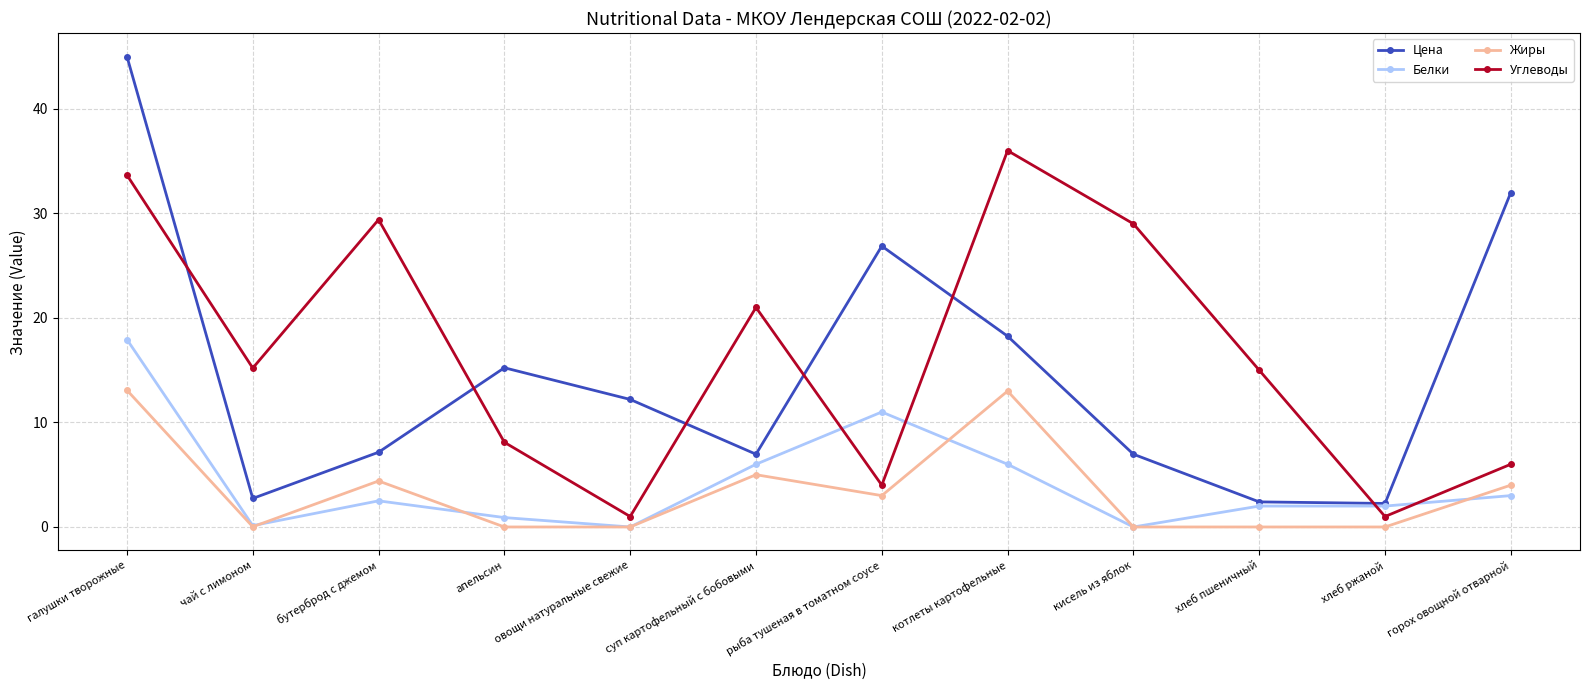

What is the average value of the Белки series?

4.3